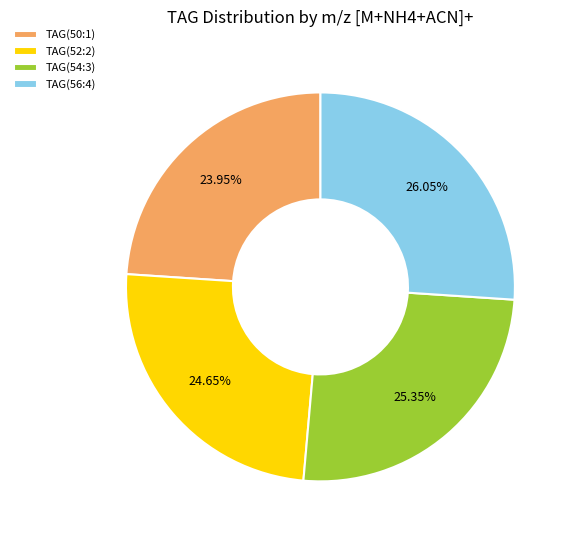

Approximately how many times larger is the value at TAG(50:1) compared to TAG(52:2)?

1.0